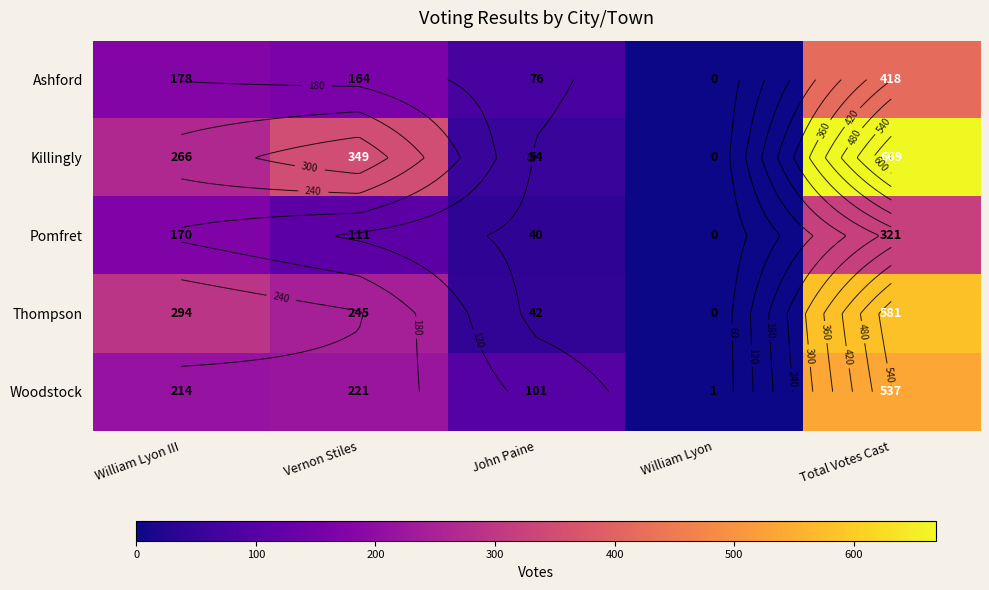

The value of Pomfret at Total Votes Cast is 443. True or false?

False